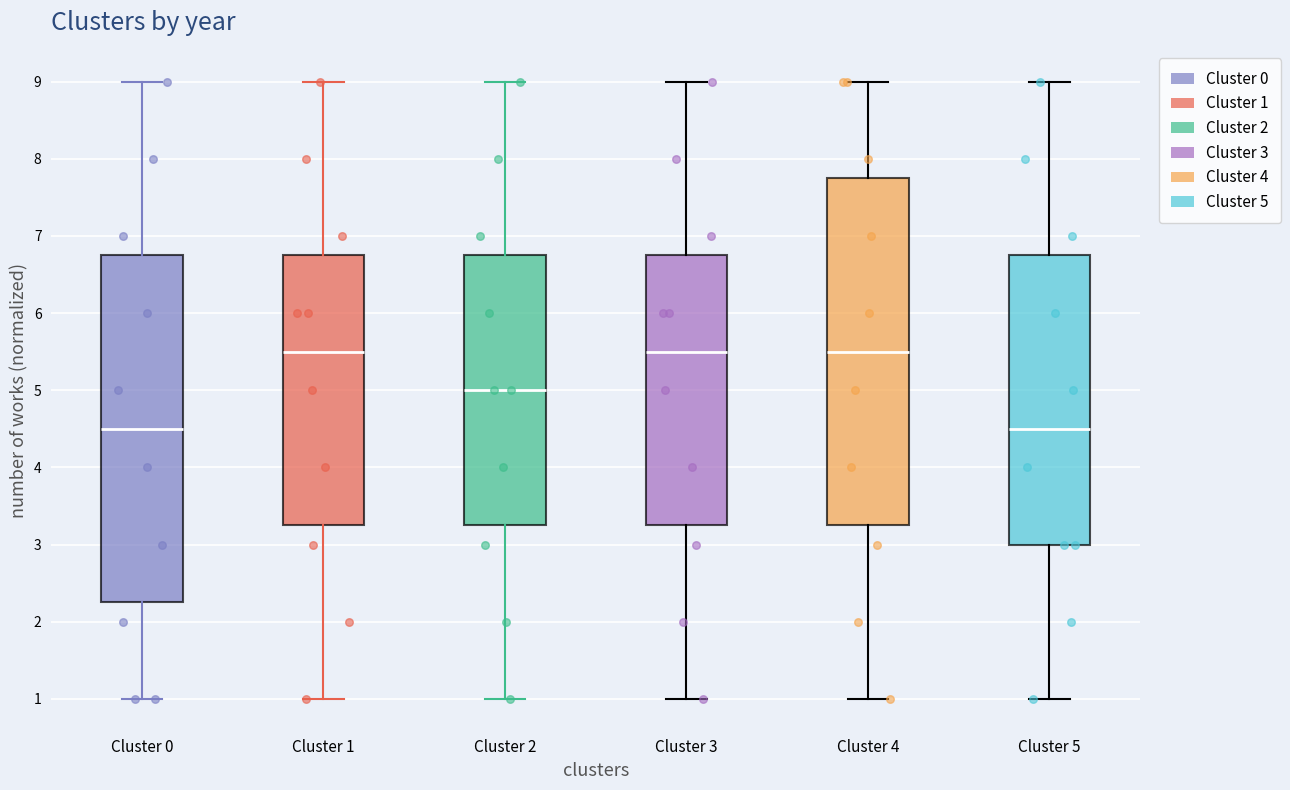

Where does the lower whisker of the box for Cluster 3 end on the y-axis? The values are not printed on the chart, so give them approximately, as read against the axis.

1.0